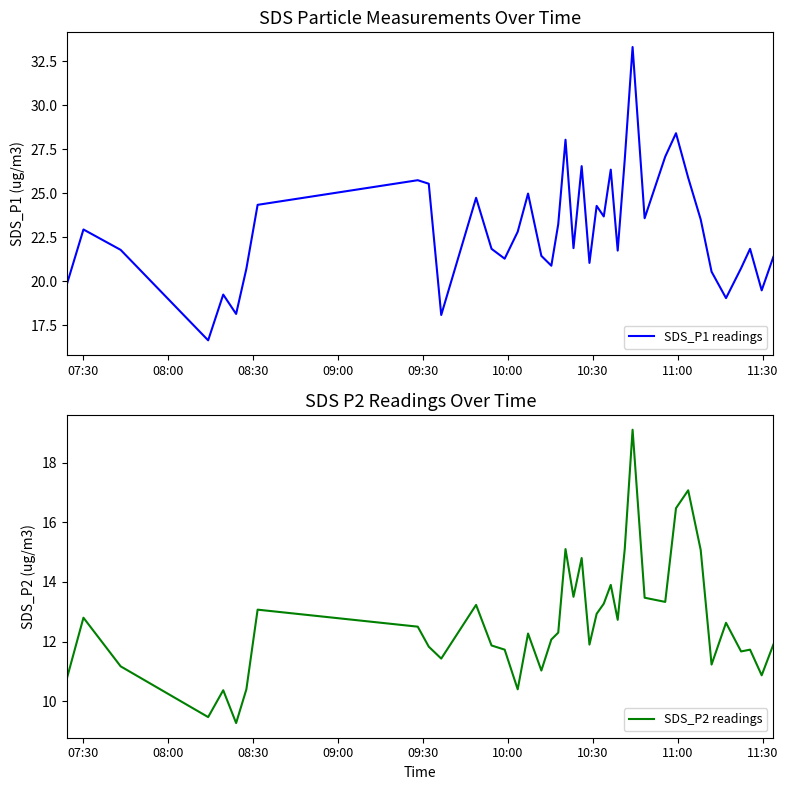

What is the value of the SDS_P2 readings point at the 32nd from the left?

16.5